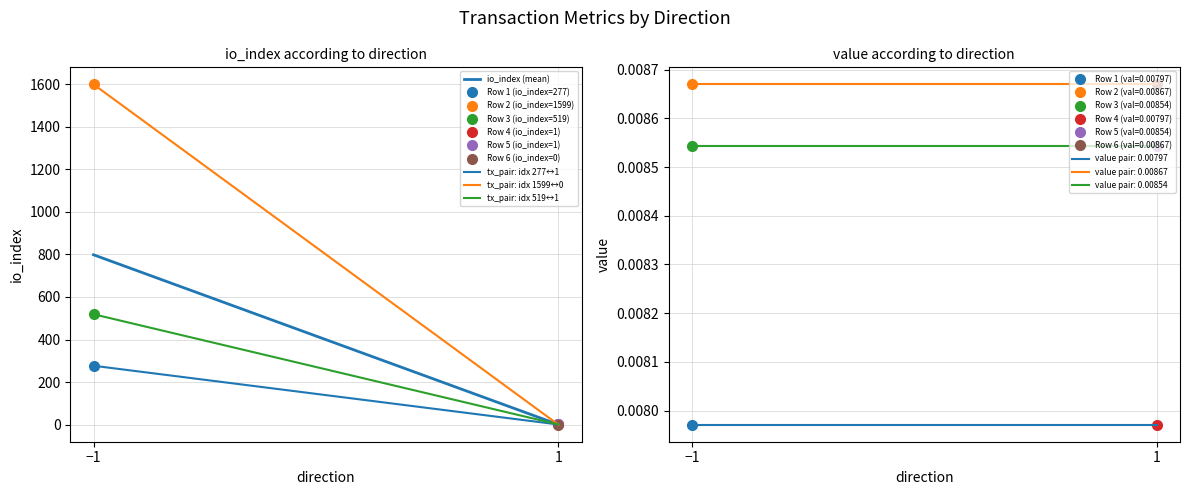

What is the approximate value of tx_pair: idx 1599↔0 at −1?

1599.0